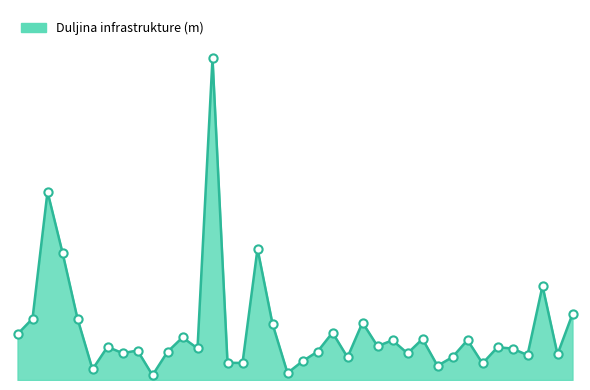

Is this an area chart (filled region under the line)?

Yes